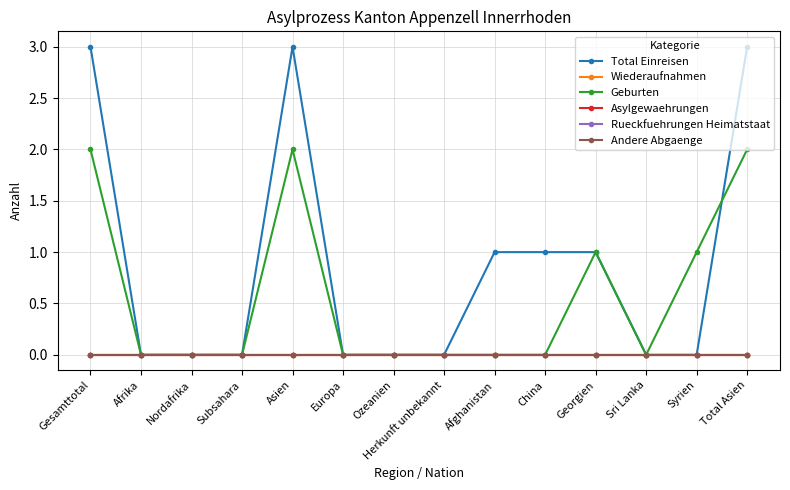

Reading left to right, extract all data points from this chart.

Total Einreisen: 3	0	0	0	3	0	0	0	1	1	1	0	0	3
Wiederaufnahmen: 0	0	0	0	0	0	0	0	0	0	0	0	0	0
Geburten: 2	0	0	0	2	0	0	0	0	0	1	0	1	2
Asylgewaehrungen: 0	0	0	0	0	0	0	0	0	0	0	0	0	0
Rueckfuehrungen Heimatstaat: 0	0	0	0	0	0	0	0	0	0	0	0	0	0
Andere Abgaenge: 0	0	0	0	0	0	0	0	0	0	0	0	0	0